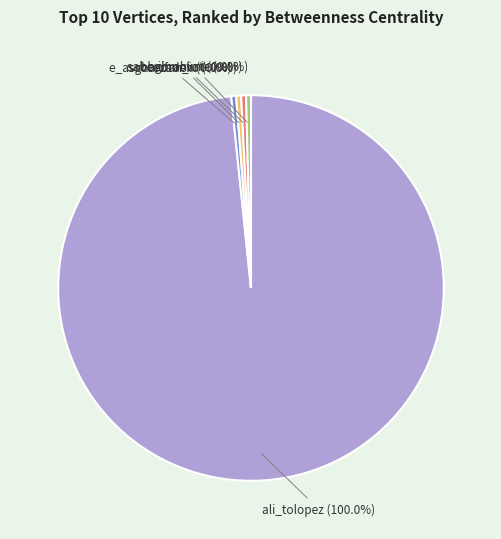

To the nearest percent, what percentage of the pie is ali_tolopez?

100%